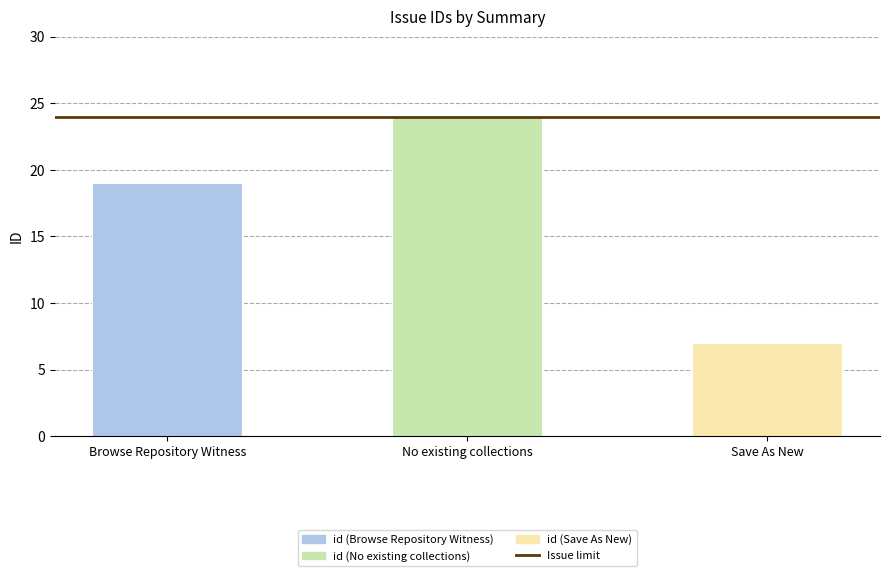

What is the label of the 3rd bar from the right?

Browse Repository Witness